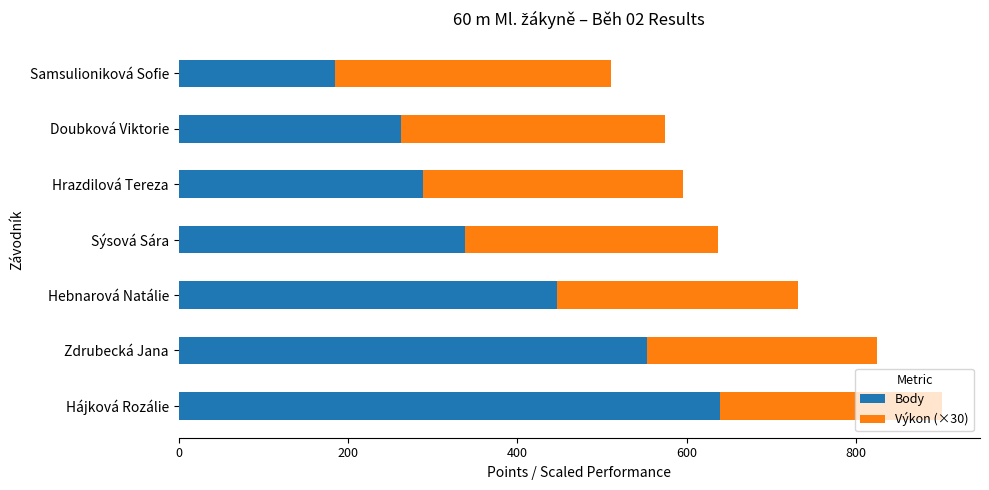

What is the total value across all series at Hebnarová Natálie?

731.7